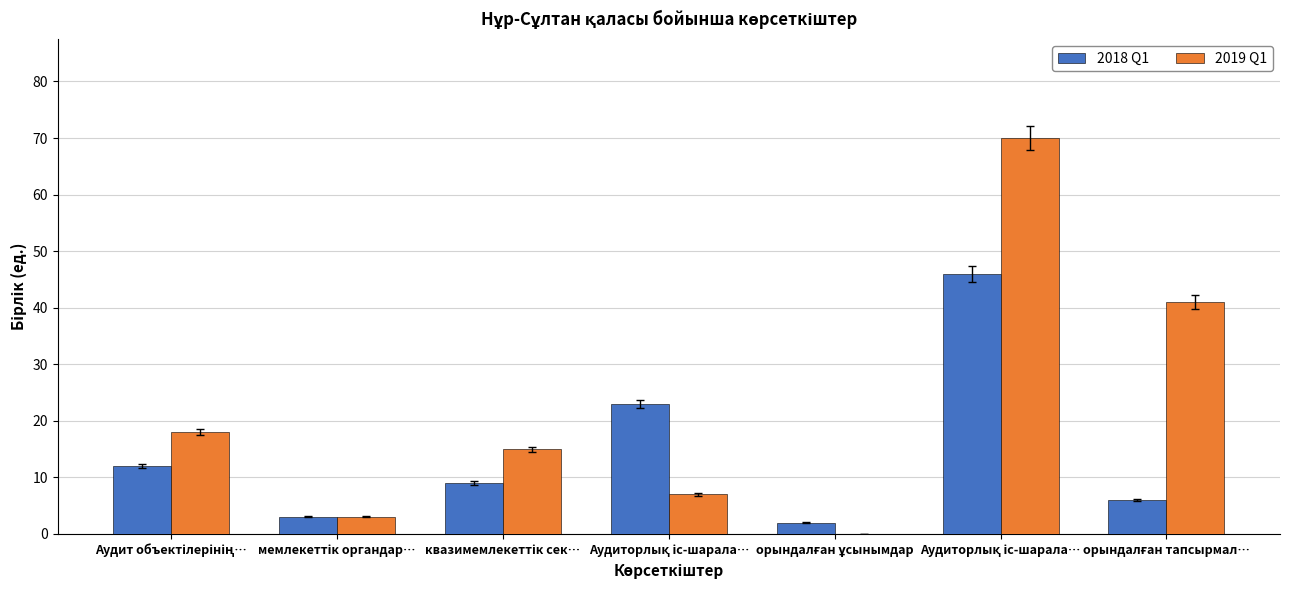

Does the chart contain stacked bars?

No